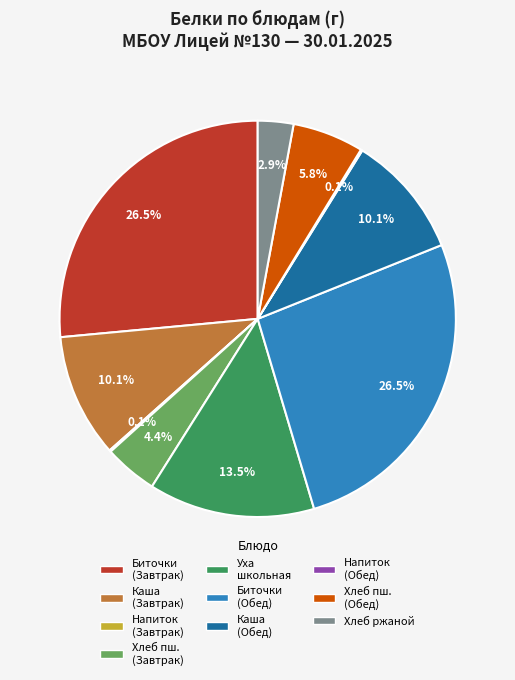

Does any single category account for the majority?

No